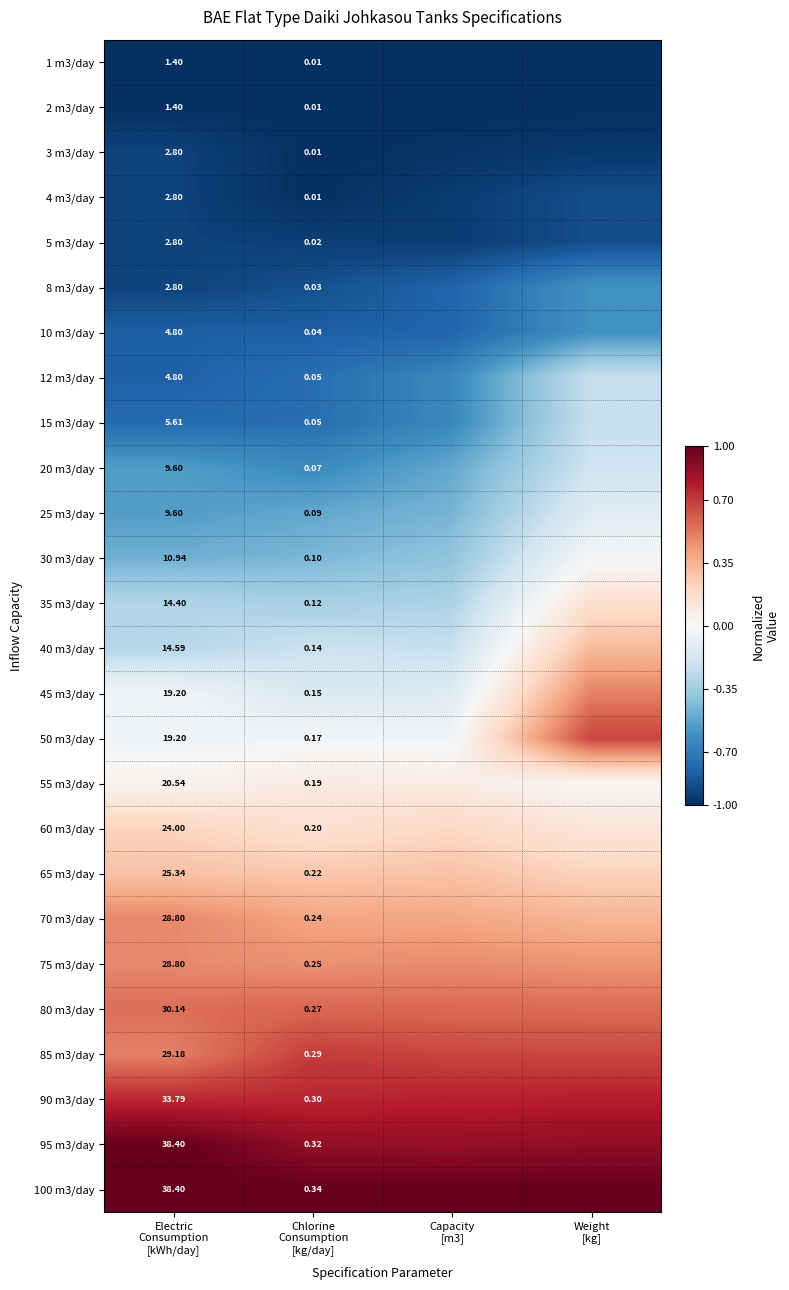

Which label corresponds to the largest value in the chart?

Electric
Consumption
[kWh/day]